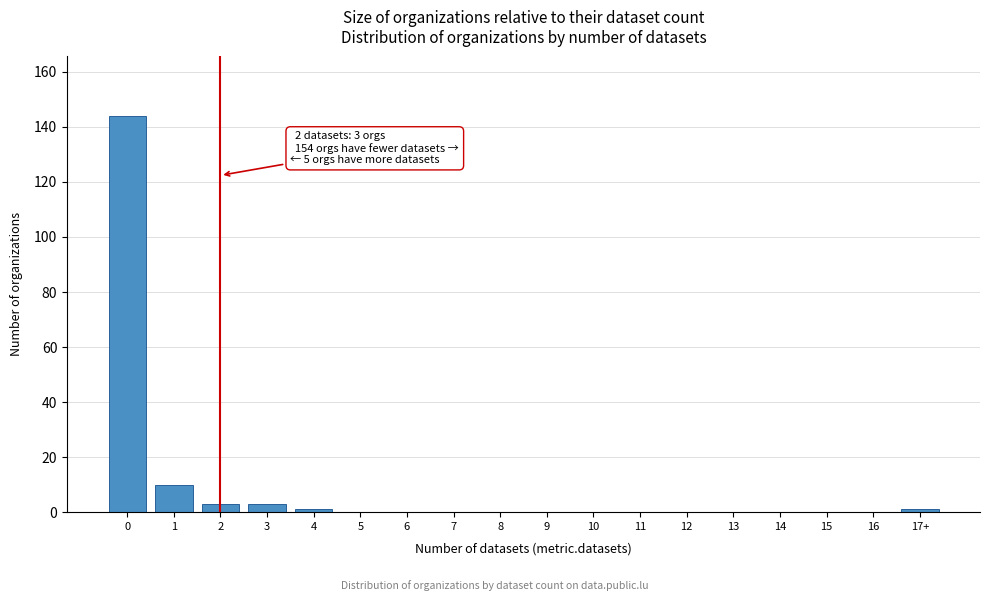

Reading left to right, transcribe all the data shown in this chart.

0=144	1=10	2=3	3=3	4=1	5=0	6=0	7=0	8=0	9=0	10=0	11=0	12=0	13=0	14=0	15=0	16=0	17+=1